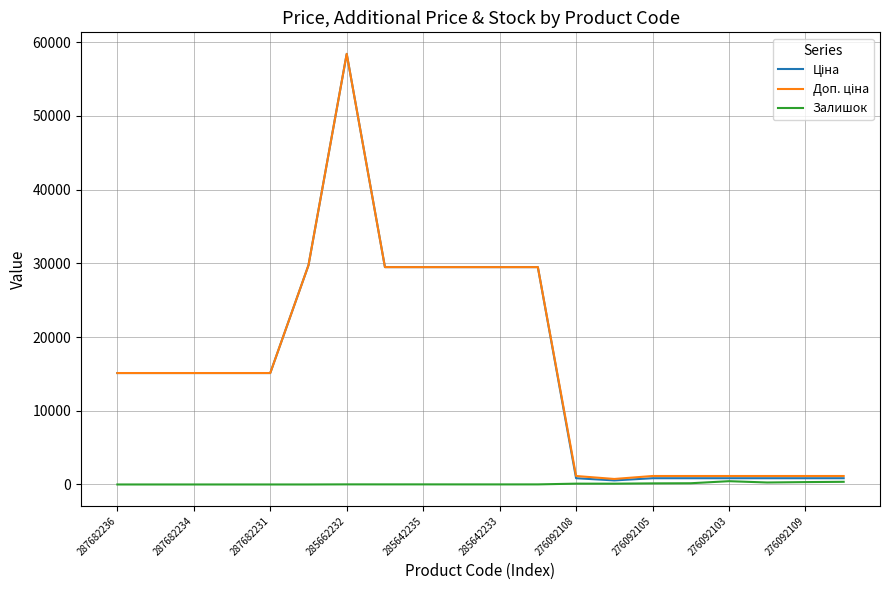

At which category does the chart reach its peak across all series?

285662232